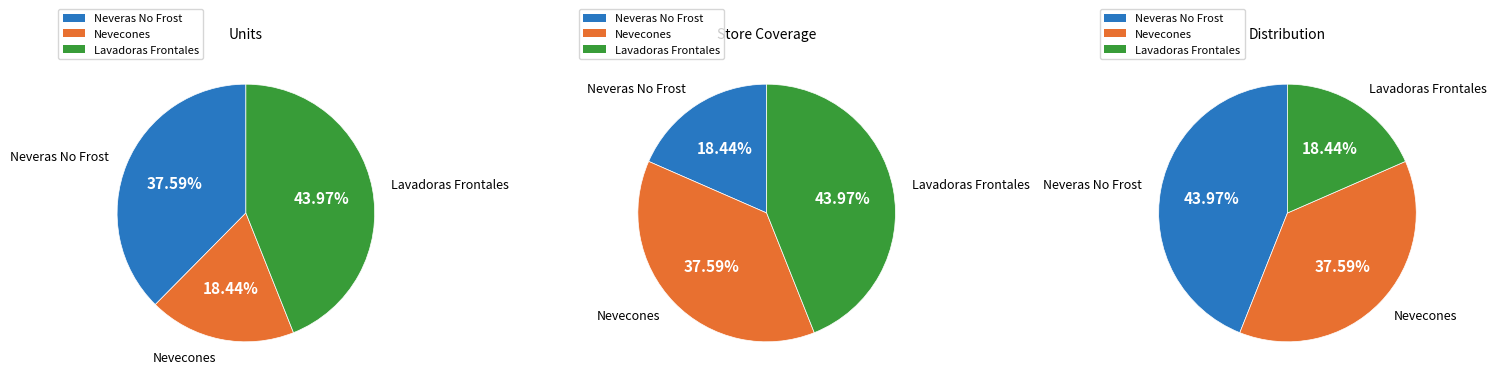

What percentage is NOT represented by 0?

62.4%